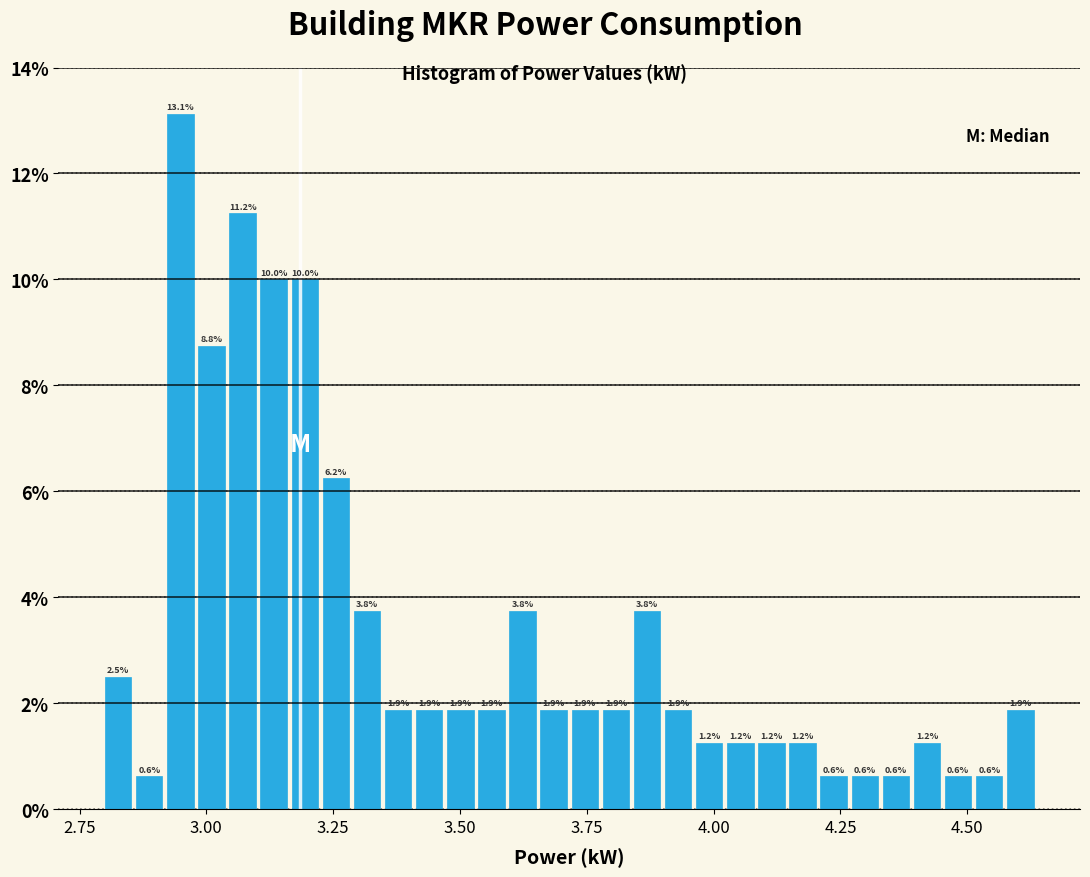

Read against the x-axis, roughly where is the centre of the tallest bar?

2.95